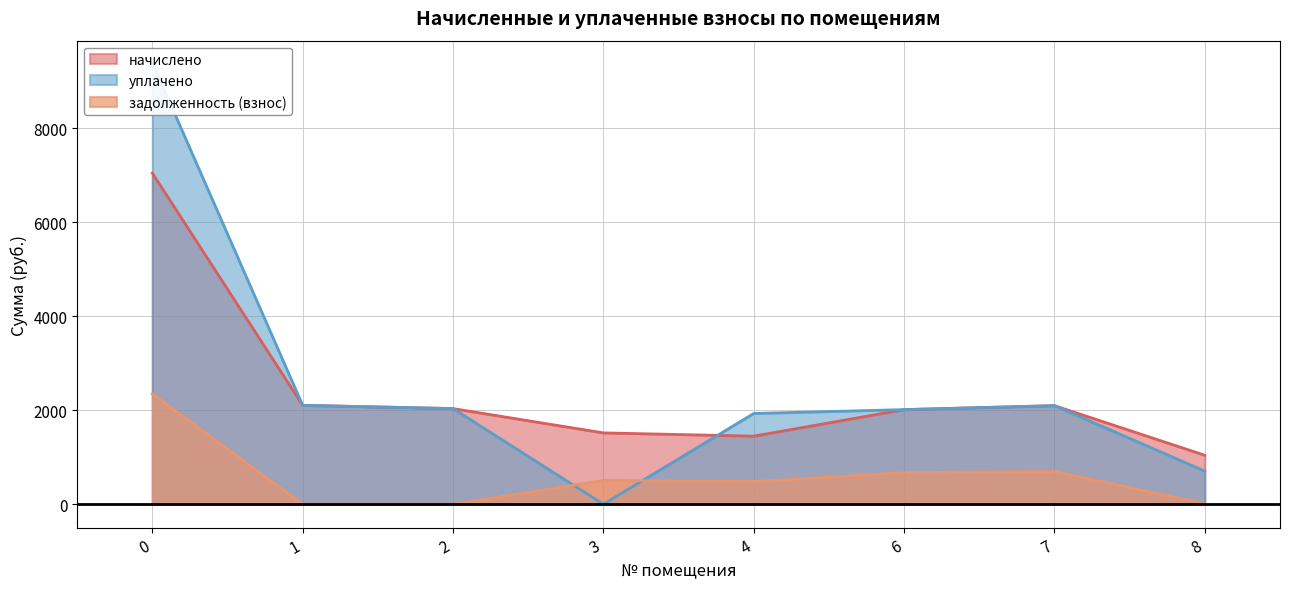

What is the difference between the maximum and second lowest values in the уплачено series?

8690.6